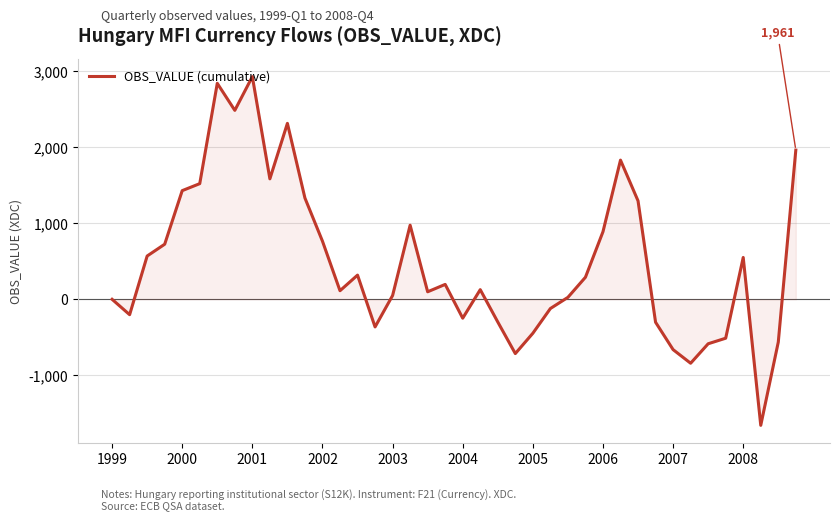

What is the greatest value displayed?

2926